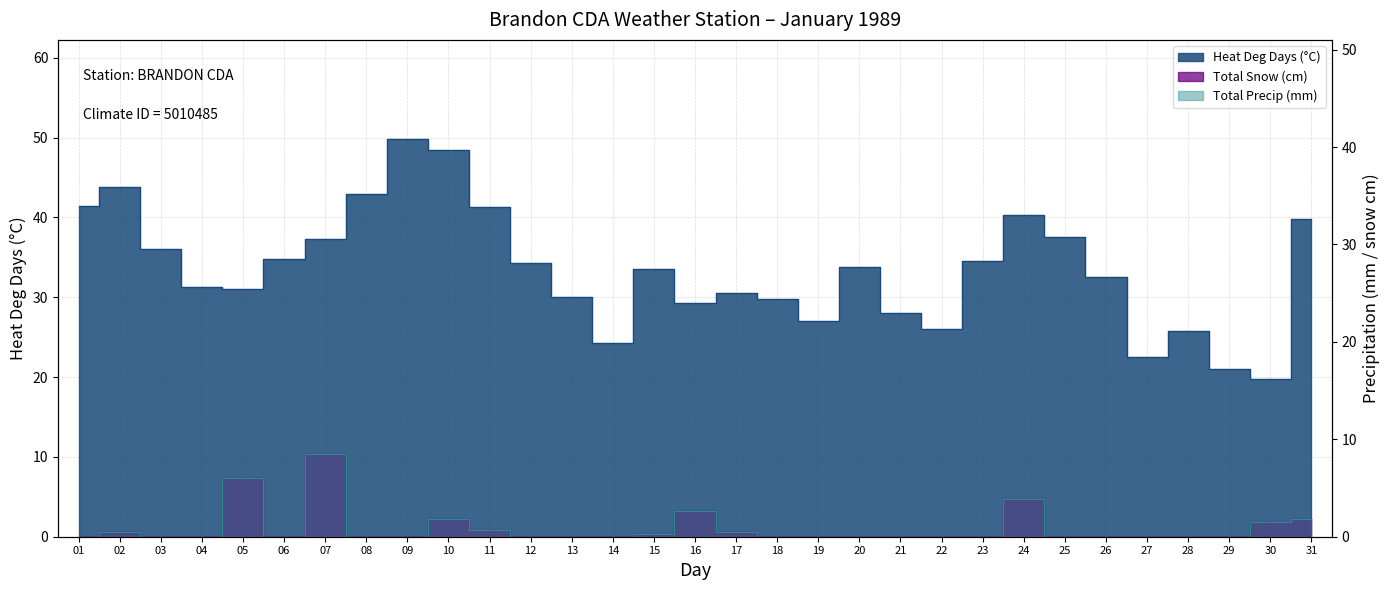

True or false: Heat Deg Days (°C) has more than 0 interior local peaks.

True